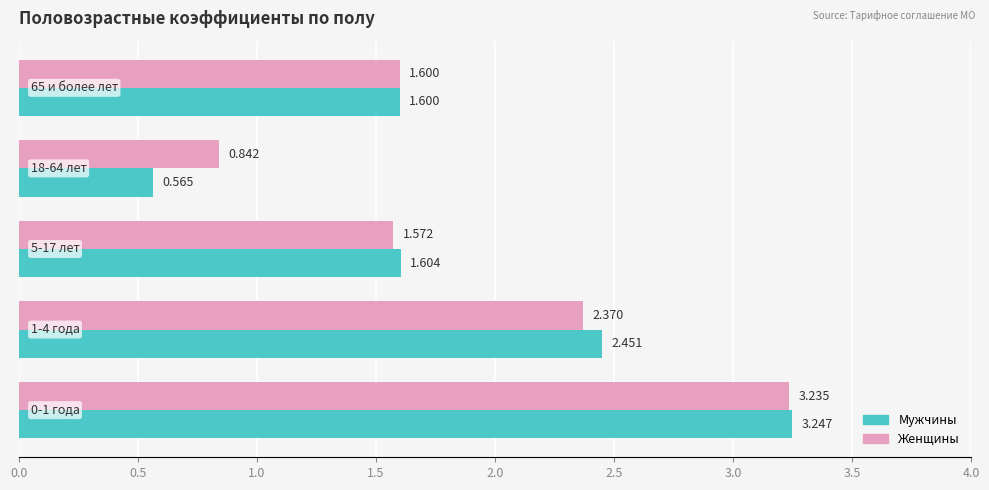

Which series has the widest spread of values?

Мужчины